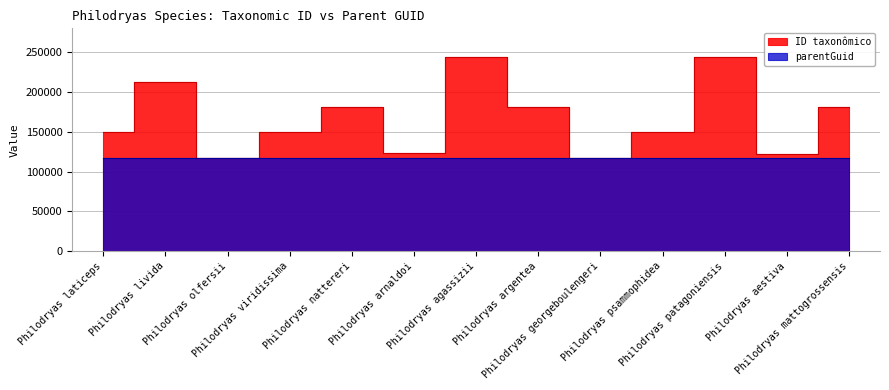

Approximately how many times larger is the value at Philodryas laticeps compared to Philodryas livida?

0.7